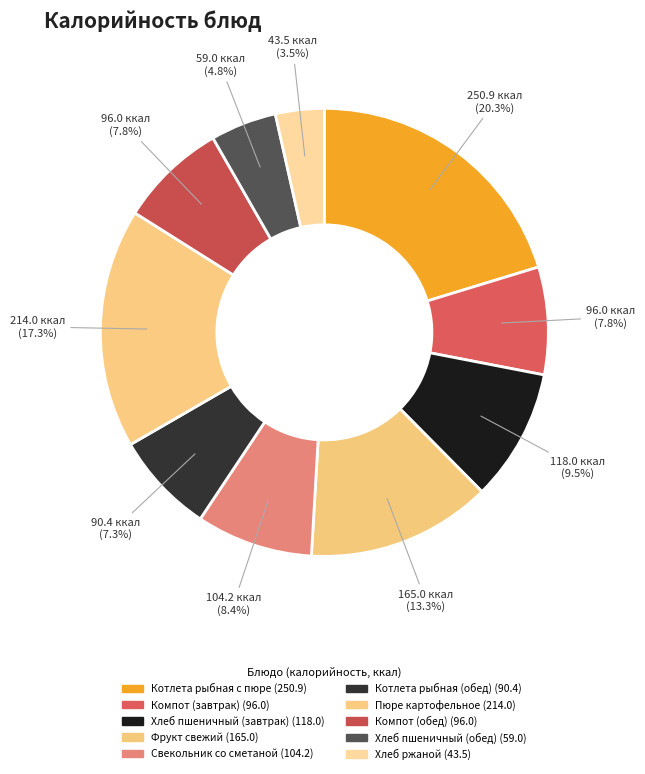

Count the number of slices in the pie.

10